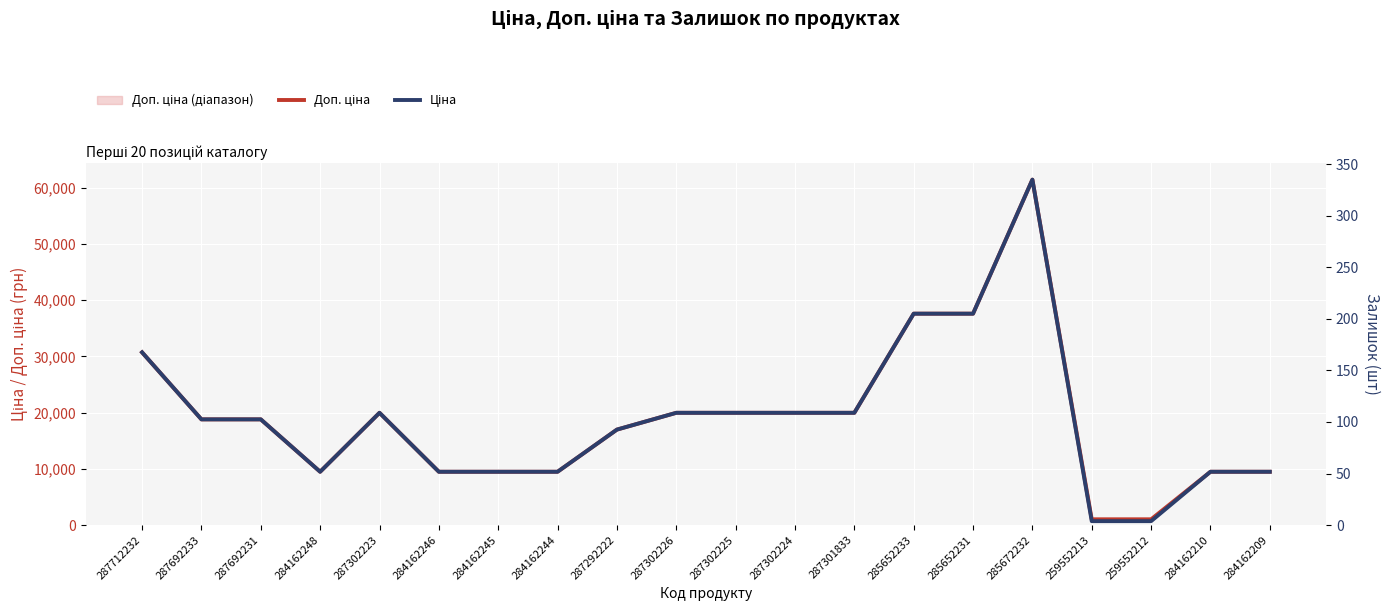

True or false: Залишок and Доп. ціна intersect in this chart.

False